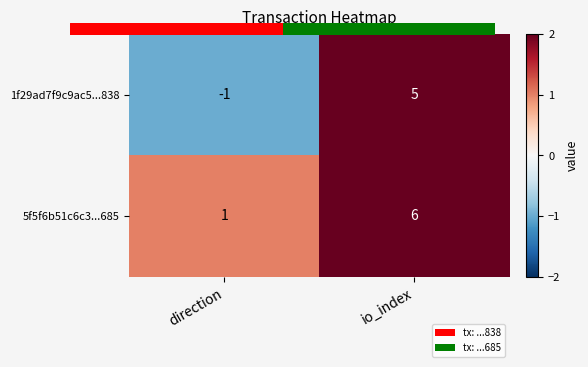

What is the spread (max minus min) of values at direction?

2